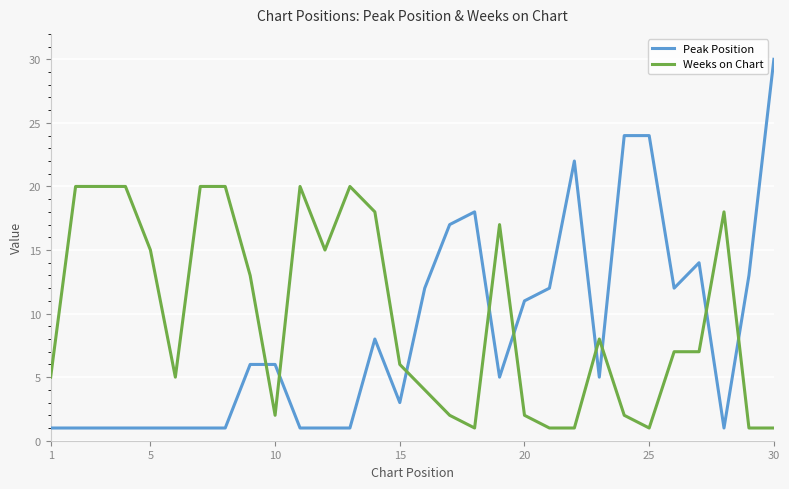

What are all the series names shown in the legend?

Peak Position, Weeks on Chart